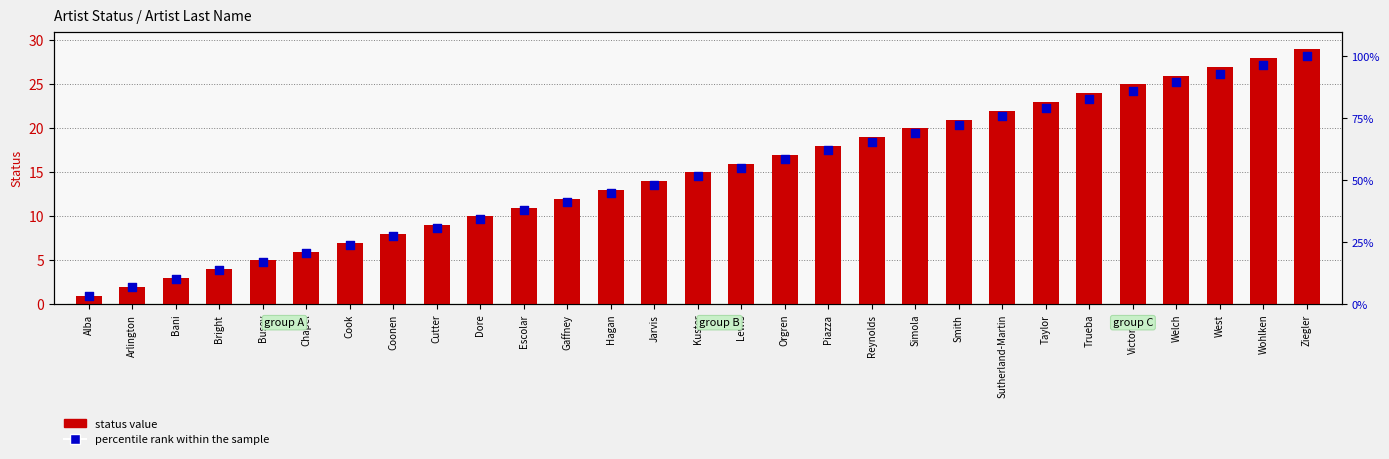

At which category is the sum across all series the highest?

Ziegler